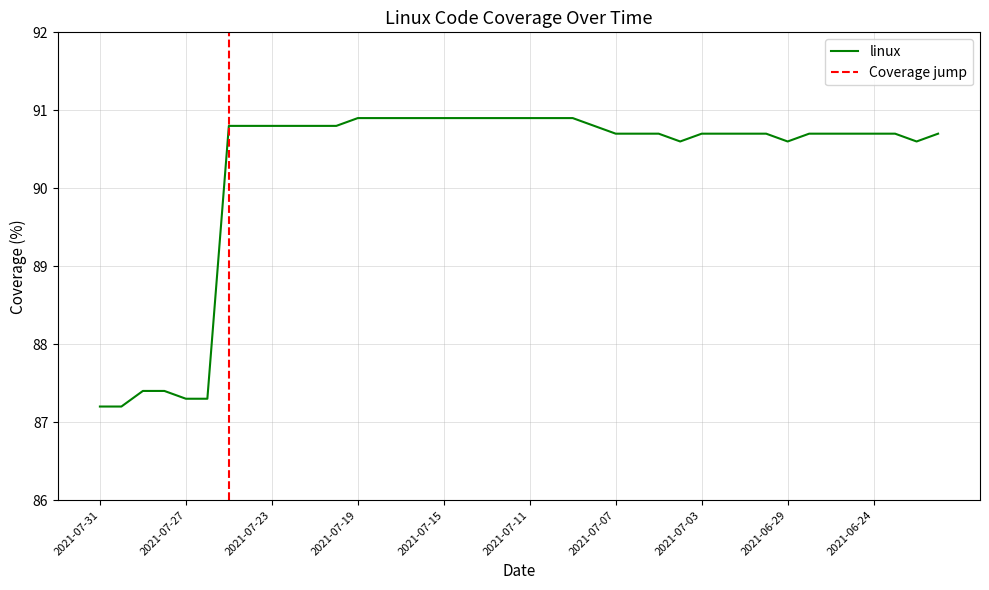

Reading left to right, what are all the values shown in this chart?

2021-07-31=87.2	2021-07-30=87.2	2021-07-29=87.4	2021-07-28=87.4	2021-07-27=87.3	2021-07-26=87.3	2021-07-25=90.8	2021-07-24=90.8	2021-07-23=90.8	2021-07-22=90.8	2021-07-21=90.8	2021-07-20=90.8	2021-07-19=90.9	2021-07-18=90.9	2021-07-17=90.9	2021-07-16=90.9	2021-07-15=90.9	2021-07-14=90.9	2021-07-13=90.9	2021-07-12=90.9	2021-07-11=90.9	2021-07-10=90.9	2021-07-09=90.9	2021-07-08=90.8	2021-07-07=90.7	2021-07-06=90.7	2021-07-05=90.7	2021-07-04=90.6	2021-07-03=90.7	2021-07-02=90.7	2021-07-01=90.7	2021-06-30=90.7	2021-06-29=90.6	2021-06-28=90.7	2021-06-26=90.7	2021-06-25=90.7	2021-06-24=90.7	2021-06-23=90.7	2021-06-22=90.6	2021-06-21=90.7